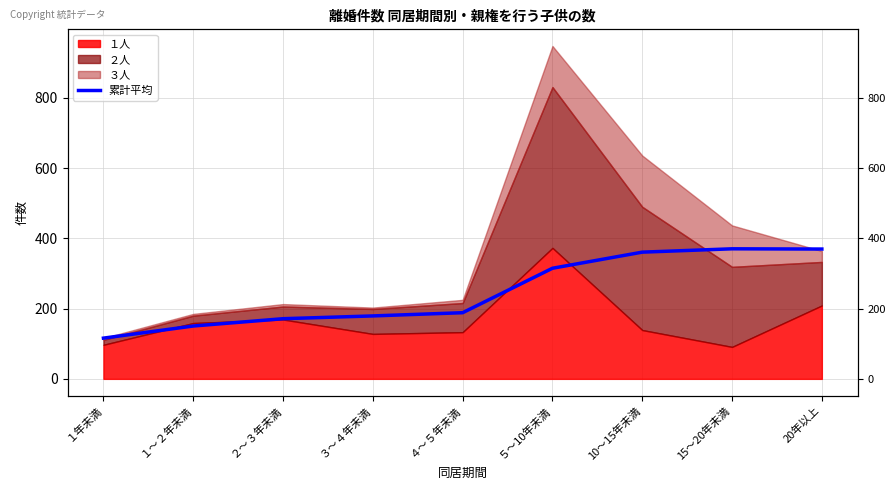

What is the difference between the maximum and second lowest values?

219.9